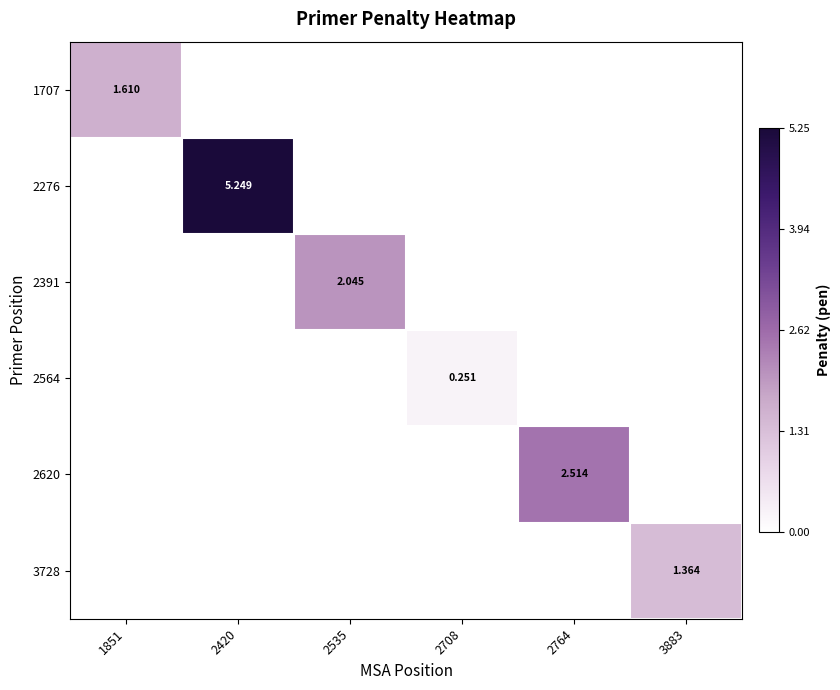

At which category does the chart reach its minimum across all series?

2420